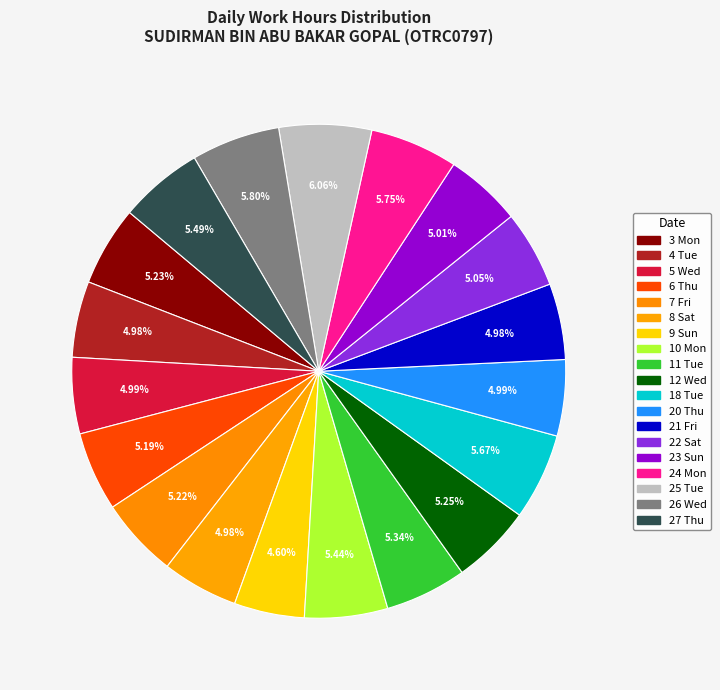

What percentage do 23 Sun and 22 Sat together represent?

10.1%